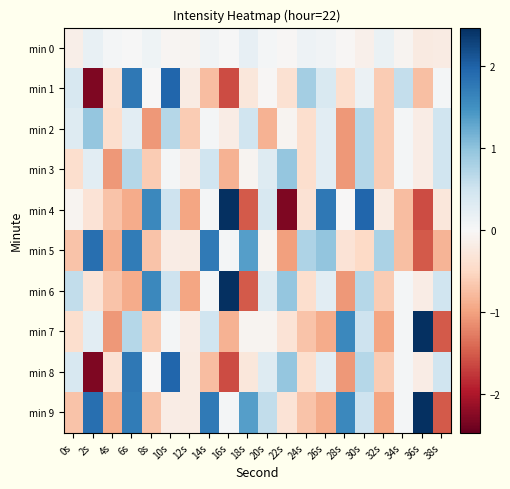

At which category is the sum across all series the highest?

6s